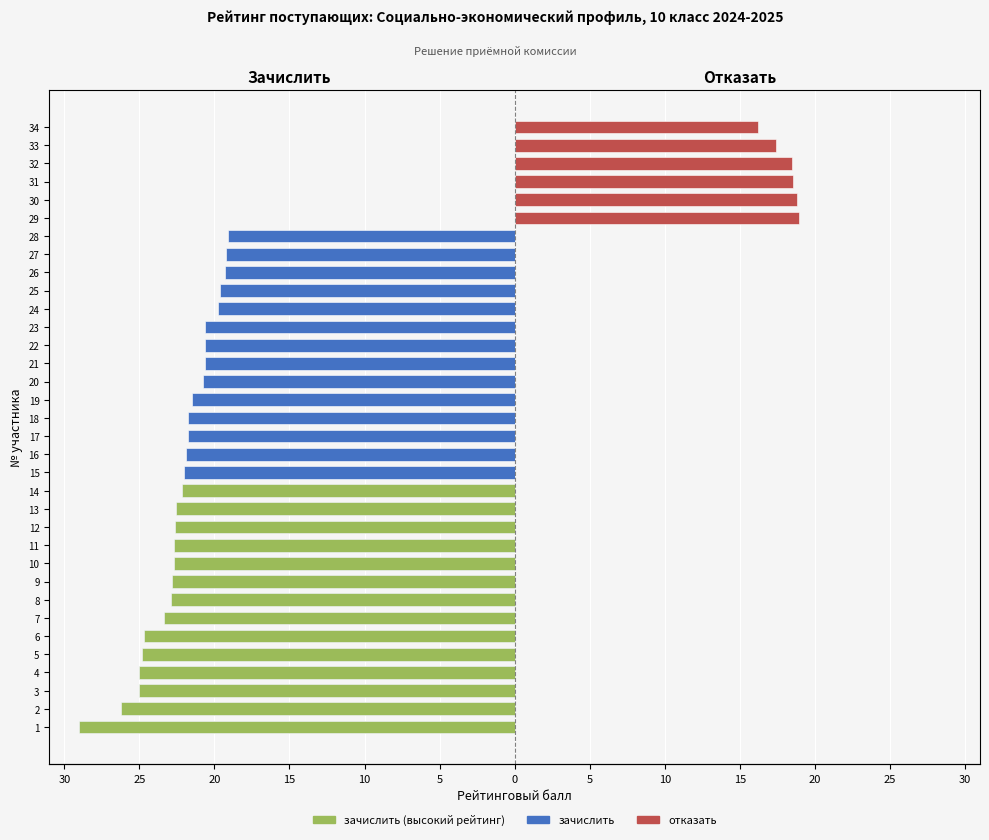

At 17, list the series in order from smallest to largest.

зачислить, отказать